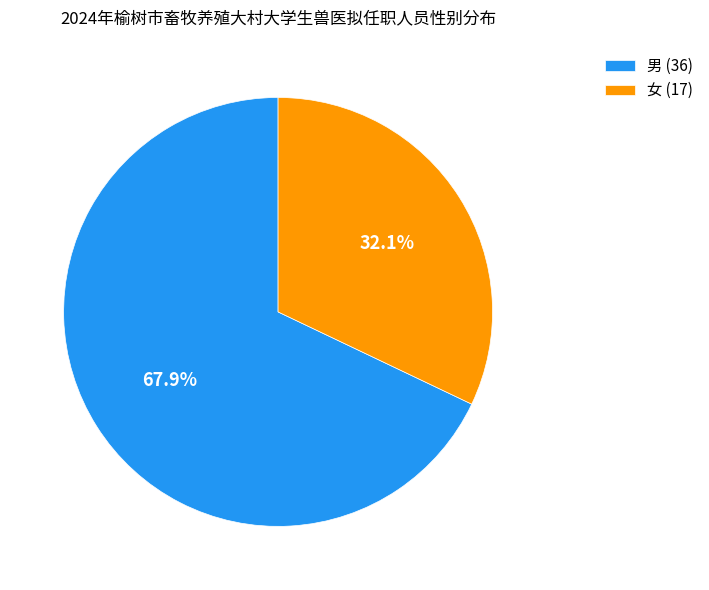

To the nearest percent, what percentage of the pie is 女 (17)?

32%